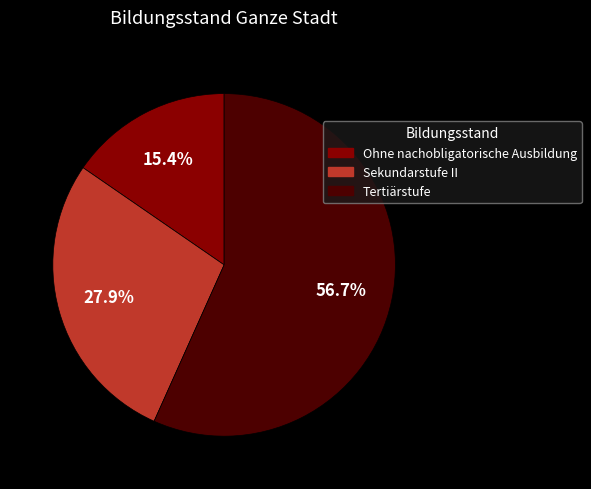

Which category has the smallest portion of the pie?

Ohne nachobligatorische Ausbildung